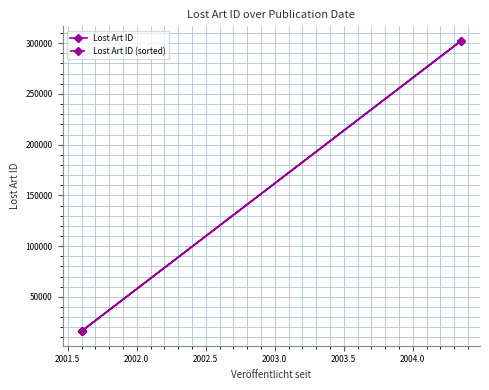

What is the difference between the maximum and minimum values in the Lost Art ID series?

286107